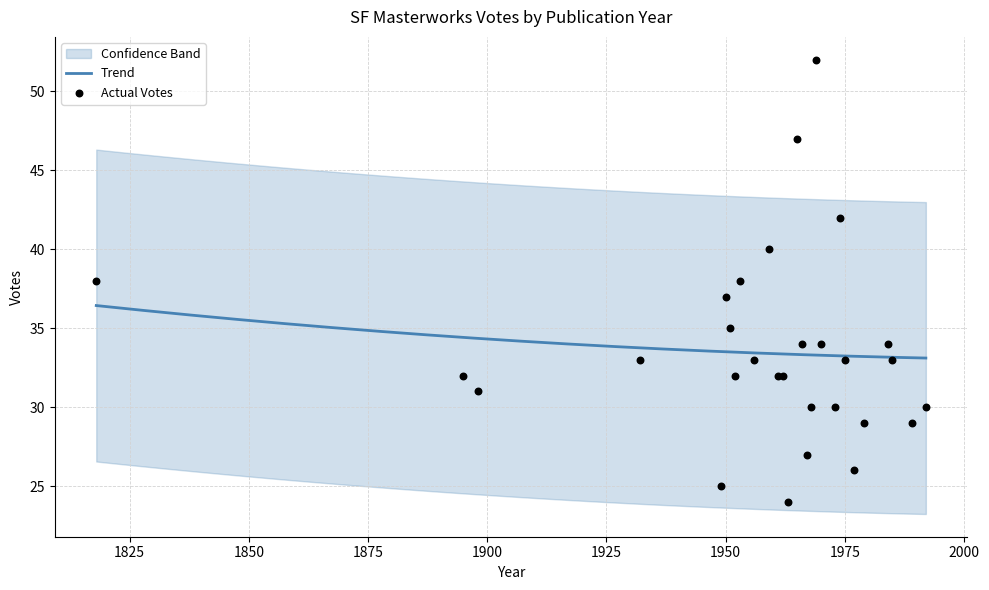

What is the change in value from 1932 to 1966?

+1